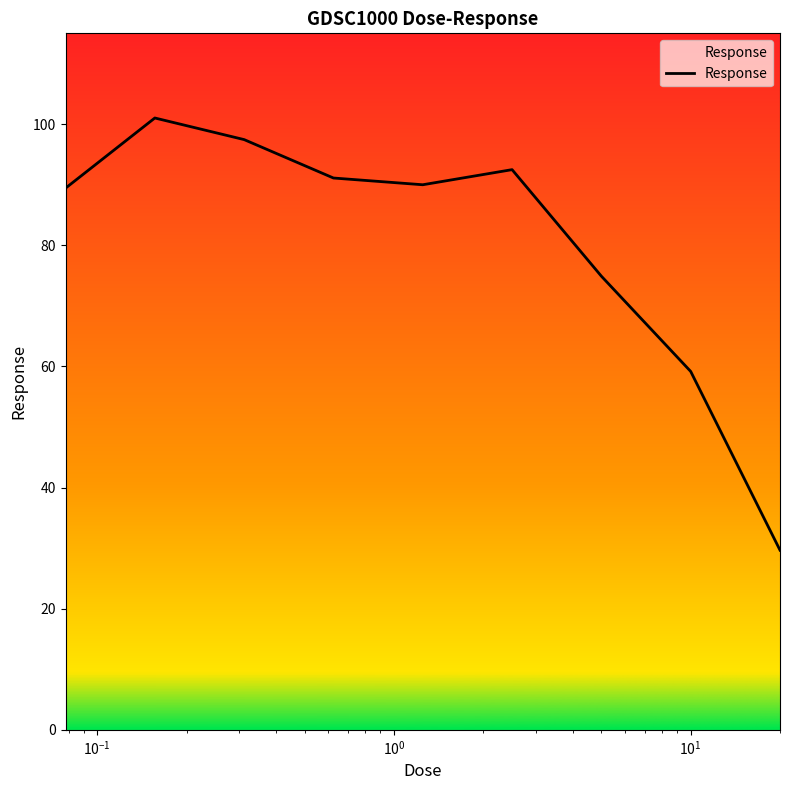

What is the smallest value displayed?

29.7